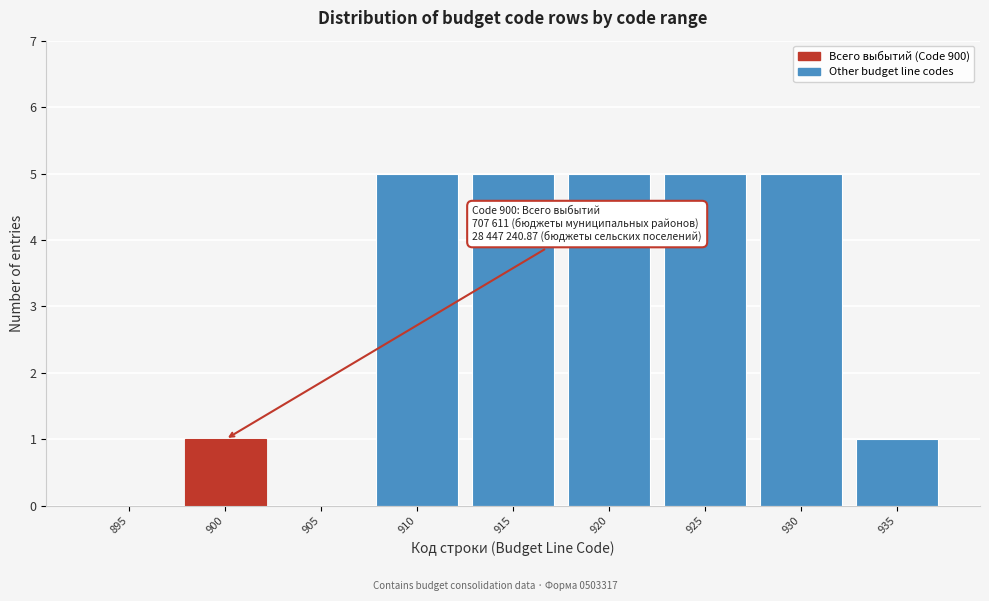

Reading left to right, transcribe all the data shown in this chart.

895=0	900=1	905=0	910=5	915=5	920=5	925=5	930=5	935=1